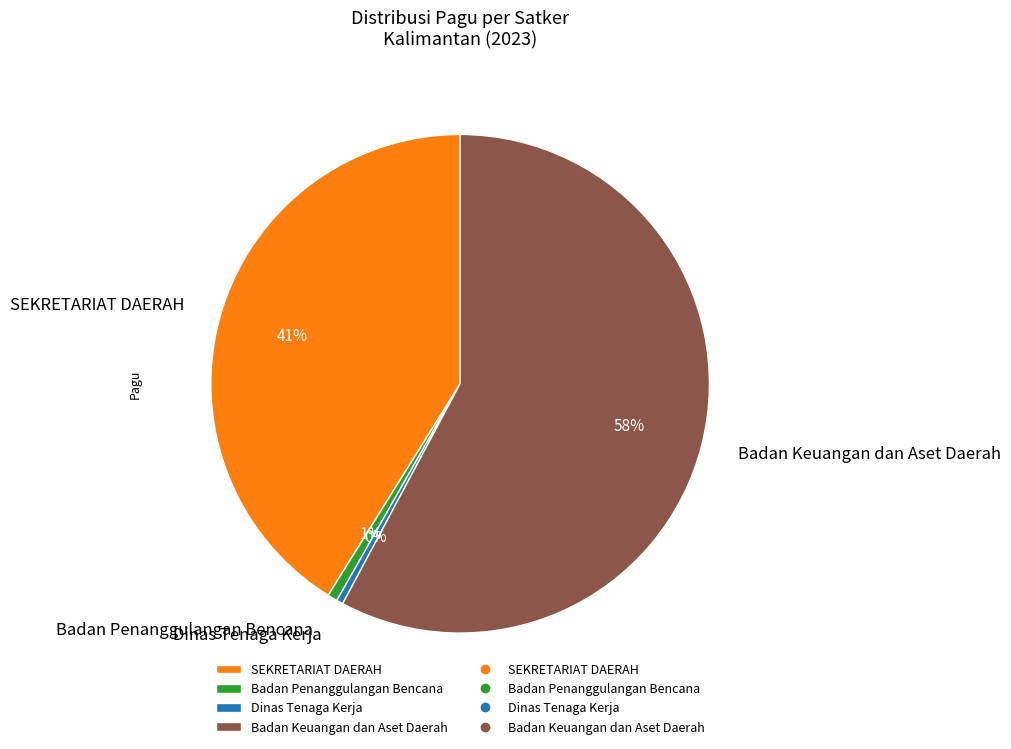

How many slices are in this pie chart?

4